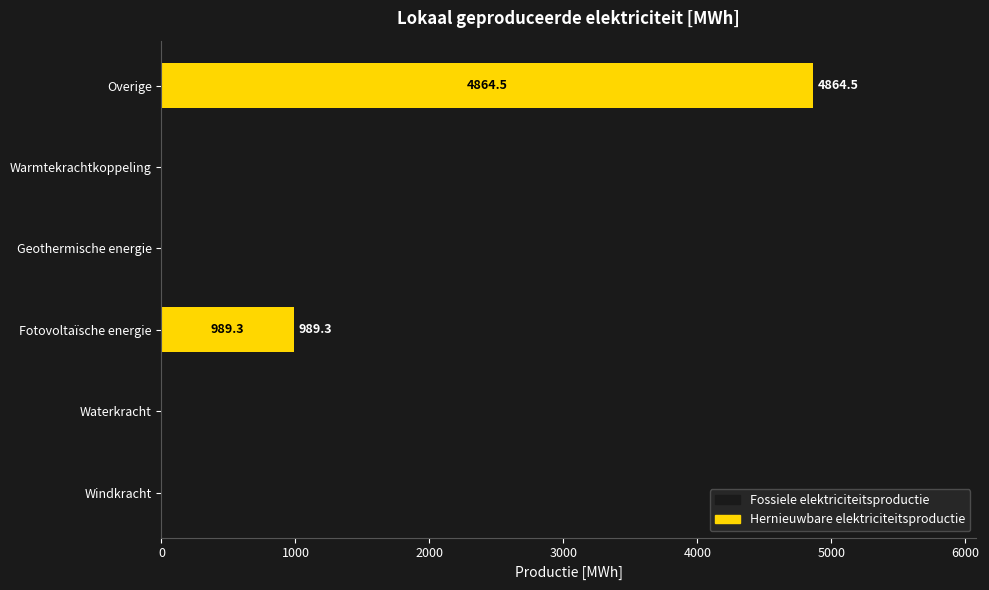

True or false: the data shows 0.0 at Geothermische energie.

True